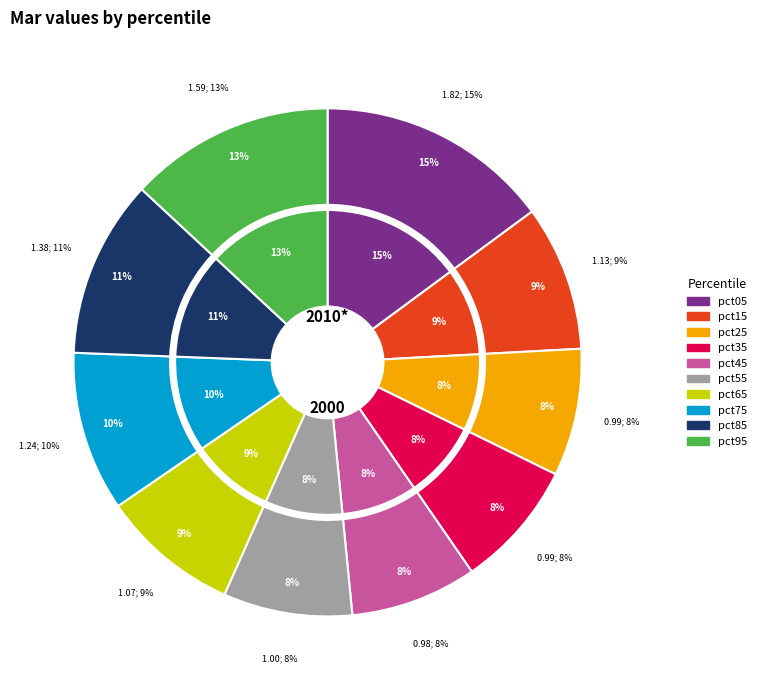

How many segments does this pie chart have?

10